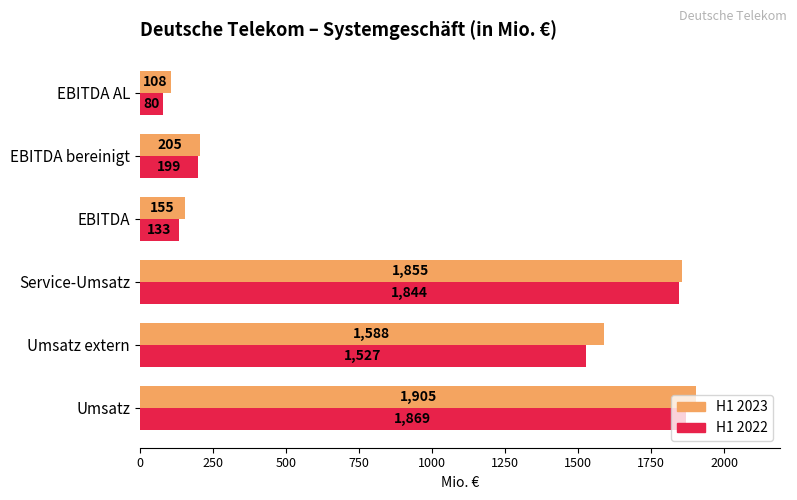

Rank the series at EBITDA from highest to lowest value.

H1 2023, H1 2022